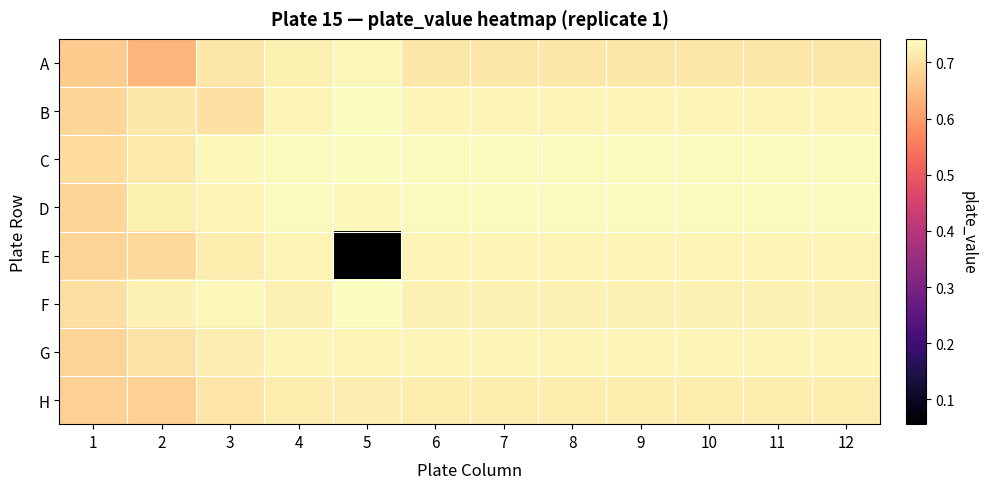

Which label corresponds to the smallest value in the chart?

5